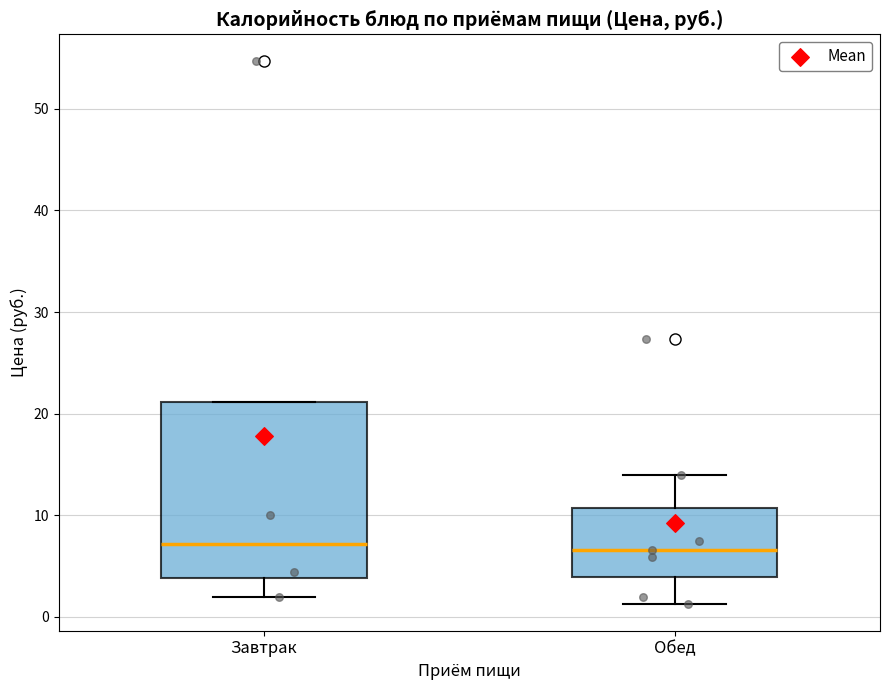

Where does the median line of the box for Обед sit on the y-axis? The values are not printed on the chart, so give them approximately, as read against the axis.

7